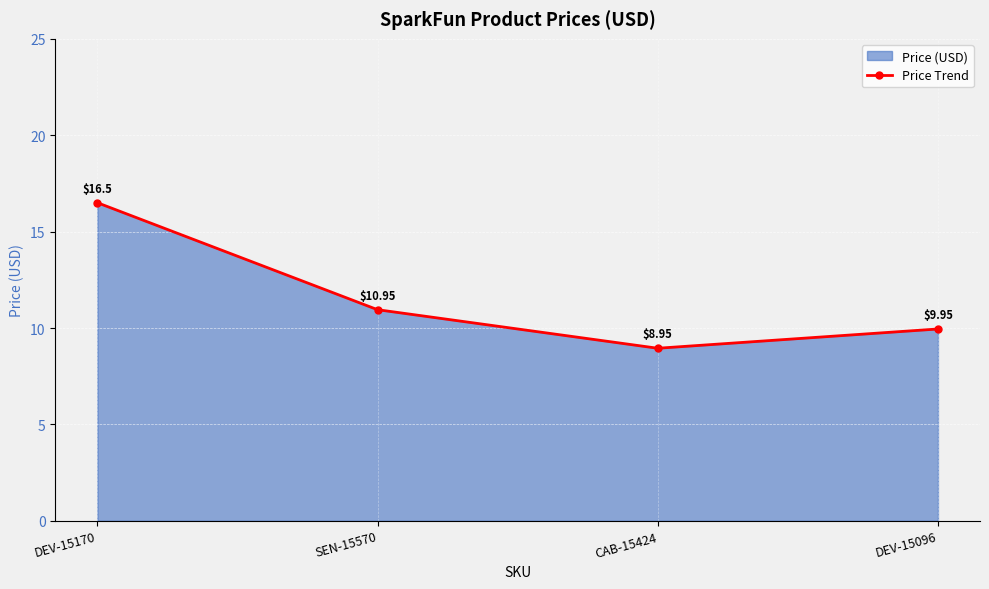

What is the difference between the values at SEN-15570 and CAB-15424?

2.0